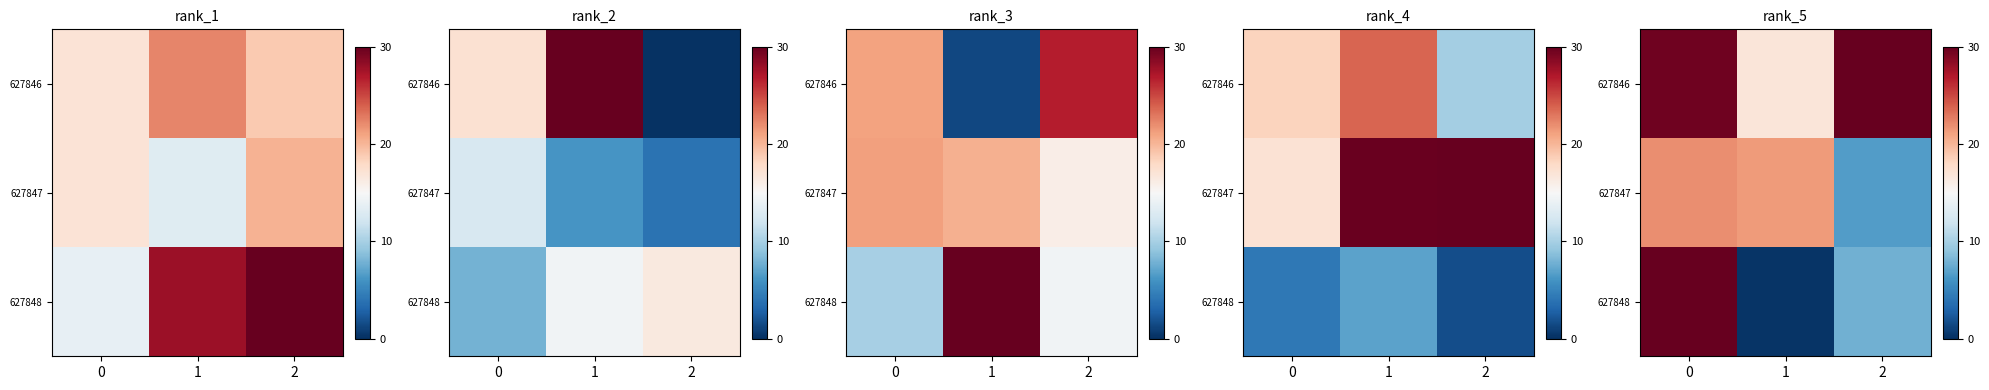

What is the spread (max minus min) of values at 0?

8.1